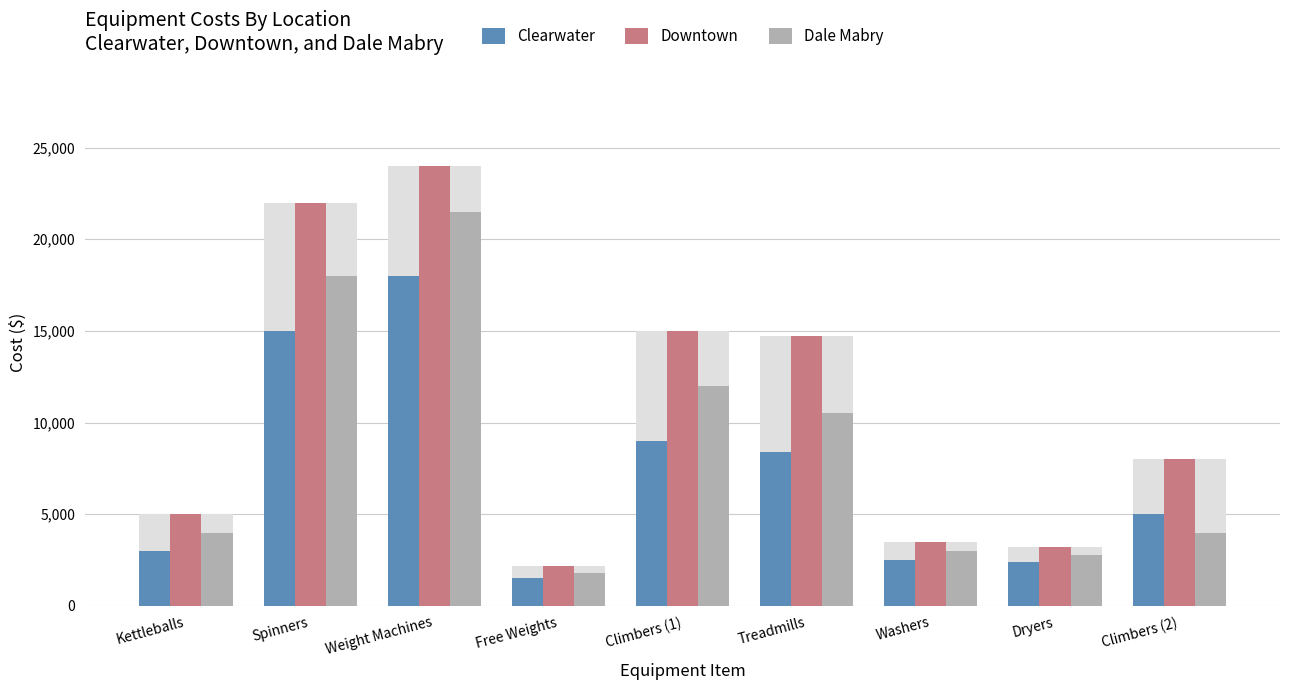

Rank the series by their average value, from highest to lowest.

Downtown, Dale Mabry, Clearwater